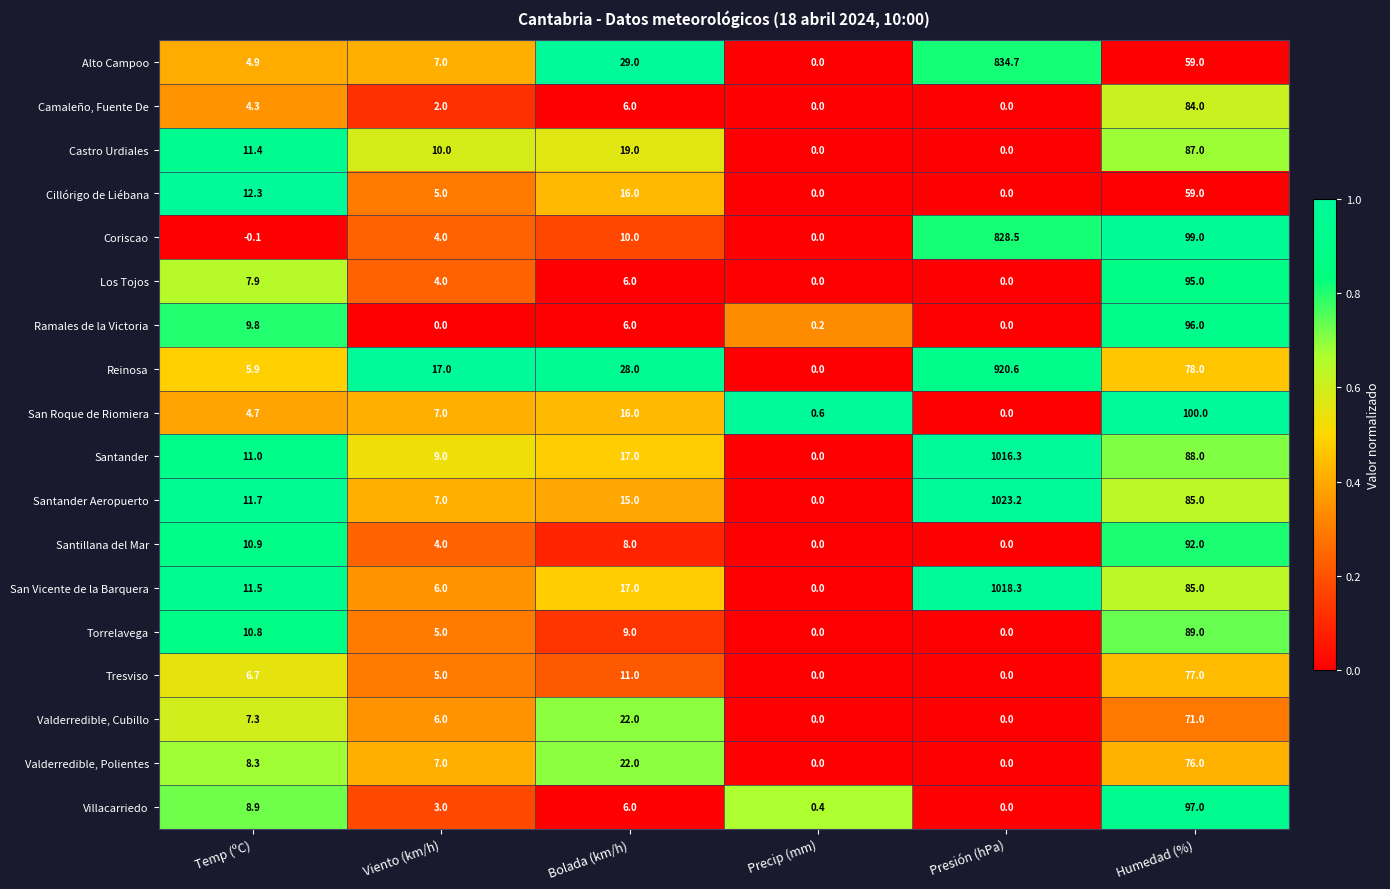

Which label corresponds to the largest value in the chart?

Presión (hPa)